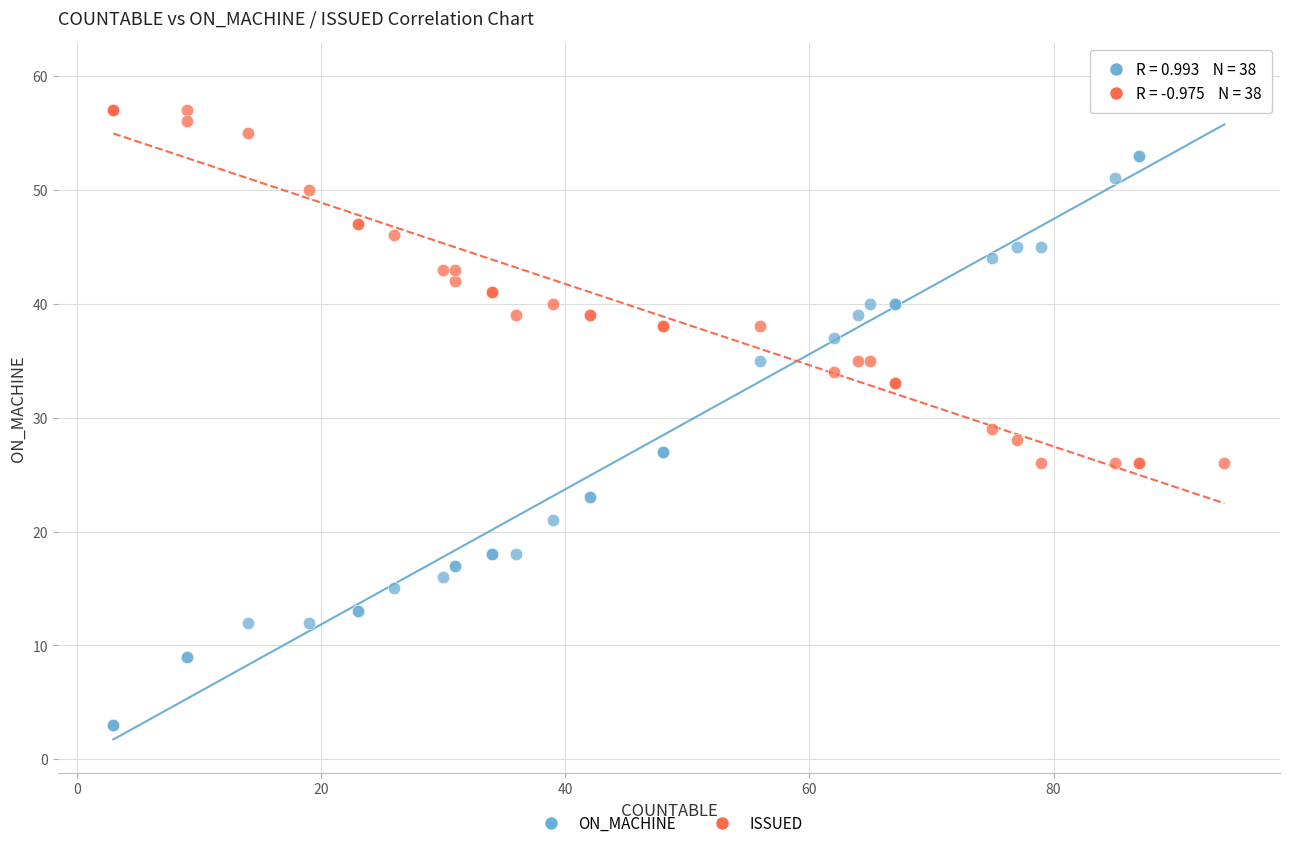

Which series reaches the maximum Y coordinate?

ON_MACHINE